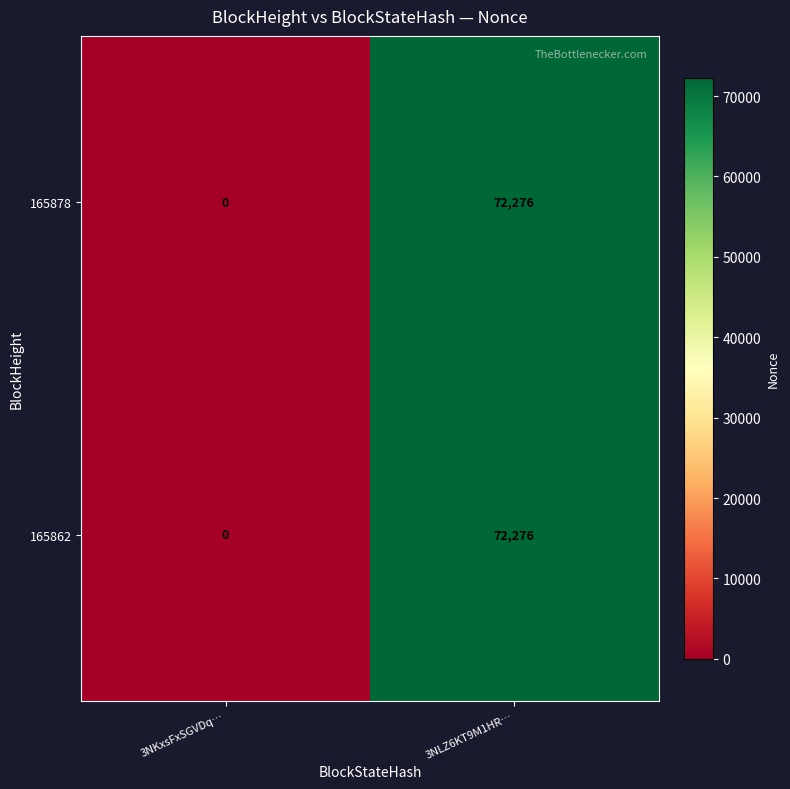

Read the 165878 value at 3NLZ6KT9M1HR…, to the nearest 10.

72280